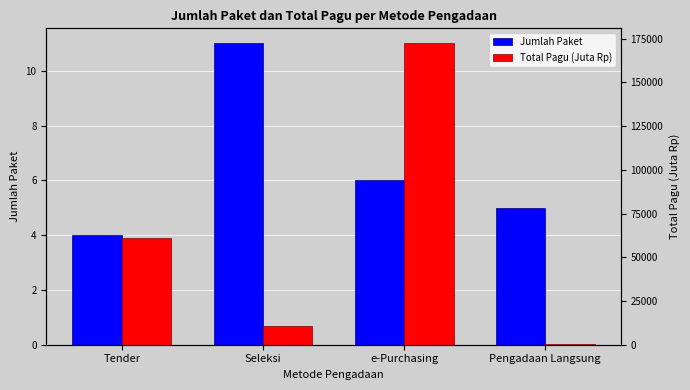

Reading left to right, extract all data points from this chart.

Jumlah Paket: Tender=4.0	Seleksi=11.0	e-Purchasing=6.0	Pengadaan Langsung=5.0
Total Pagu (Juta Rp): Tender=61044.5	Seleksi=10616.1	e-Purchasing=172365.6	Pengadaan Langsung=205.3